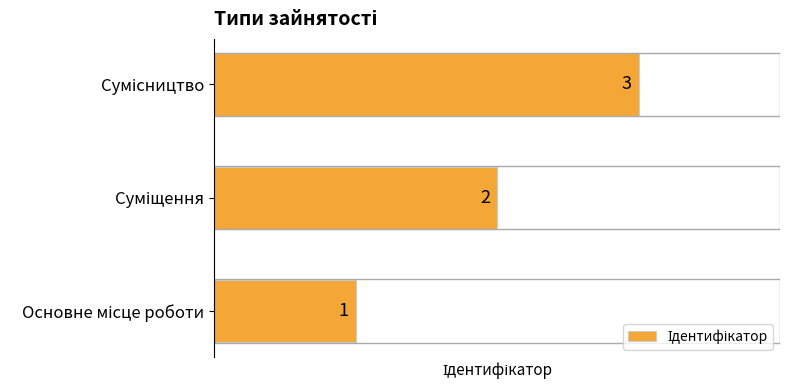

What is the maximum value shown in the chart?

3